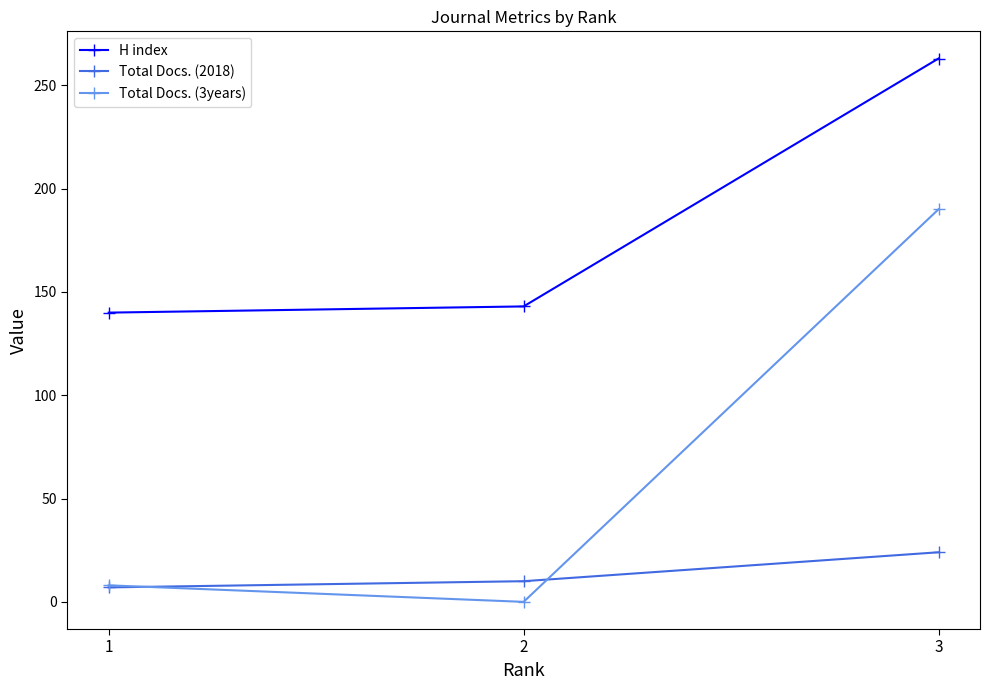

What are all the series names shown in the legend?

H index, Total Docs. (2018), Total Docs. (3years)